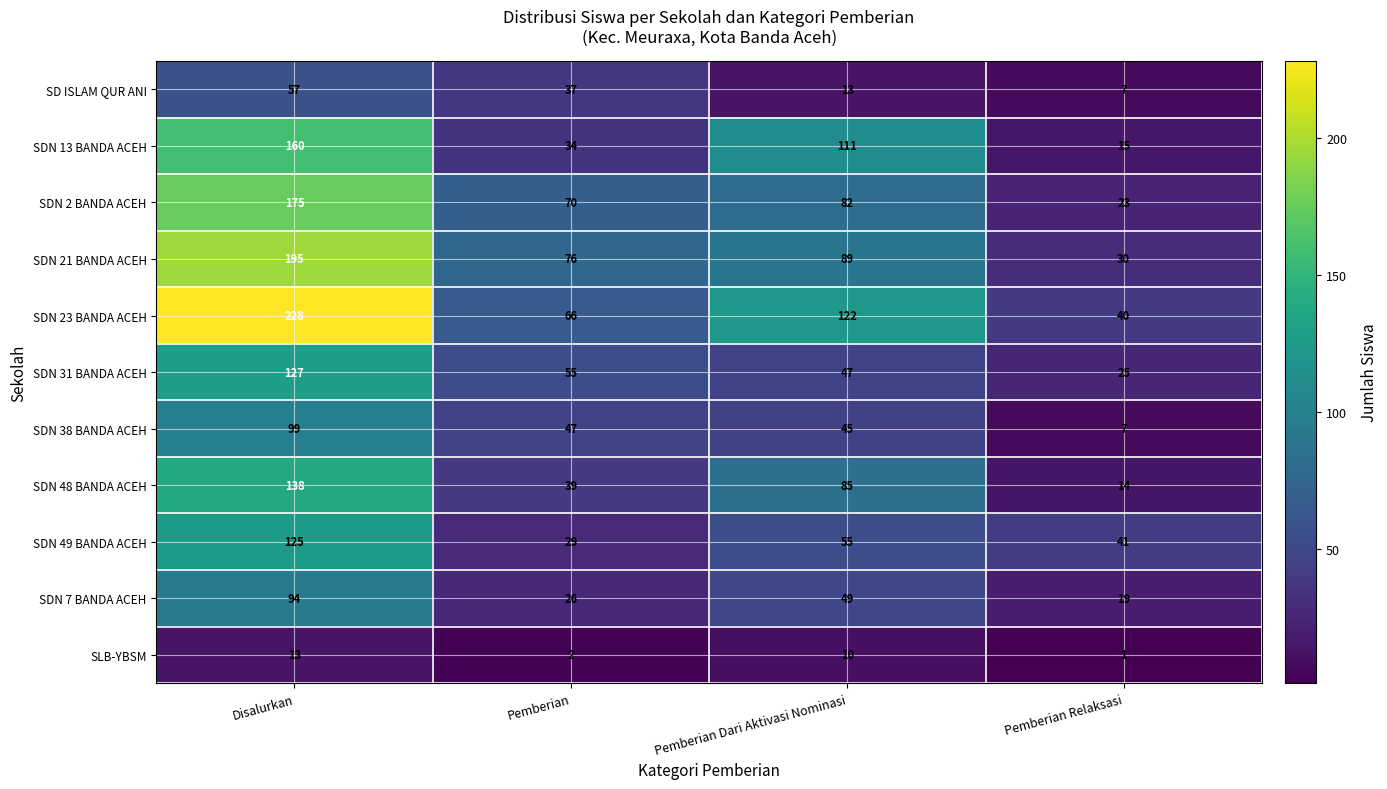

True or false: SDN 13 BANDA ACEH has a value of 26 at Pemberian Relaksasi.

False